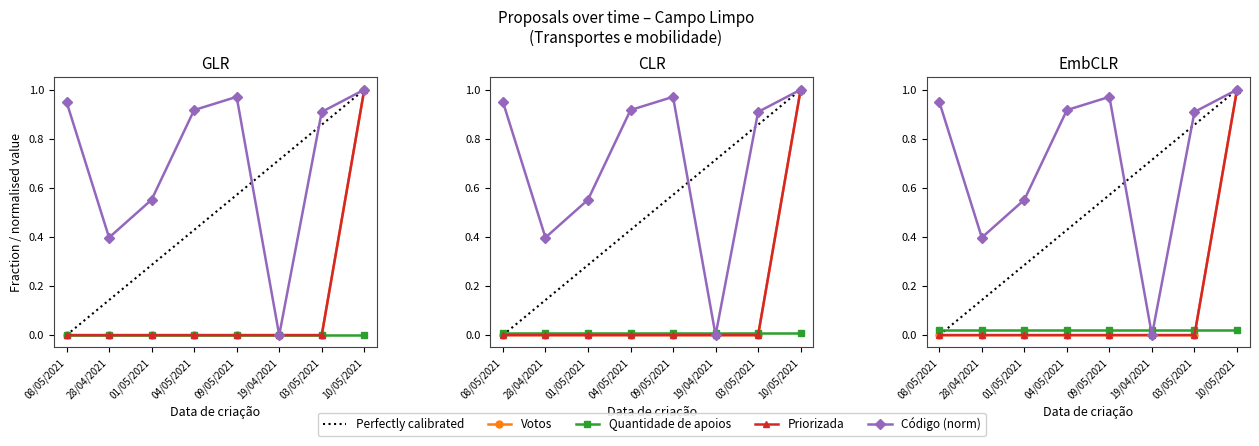

At how many categories does at least one series exceed 0?

7